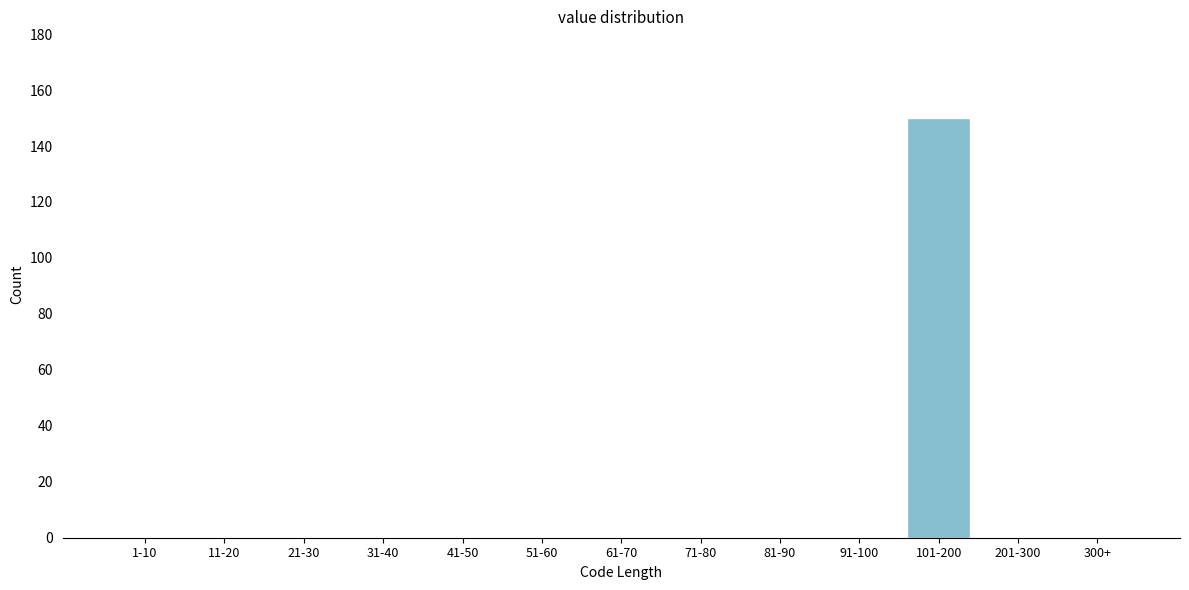

Reading left to right, list all the values displayed in this chart.

1-10=0	11-20=0	21-30=0	31-40=0	41-50=0	51-60=0	61-70=0	71-80=0	81-90=0	91-100=0	101-200=150	201-300=0	300+=0